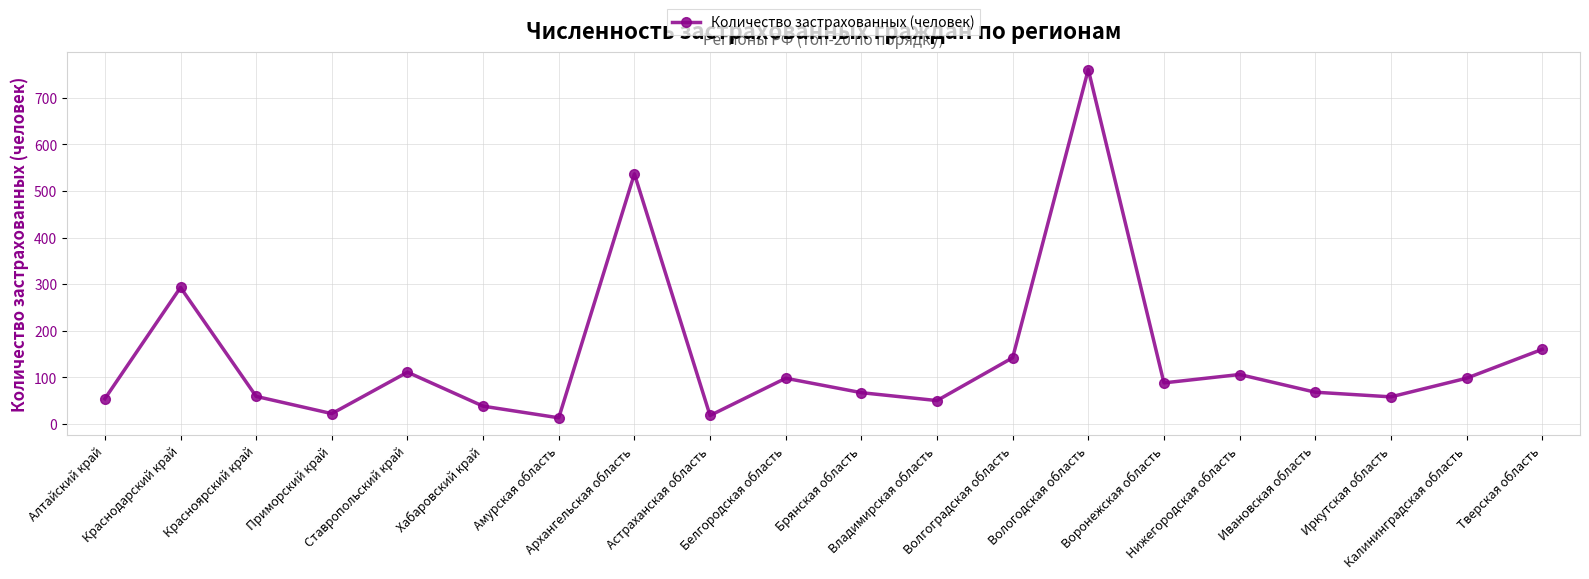

Where is the first local maximum?

Краснодарский край